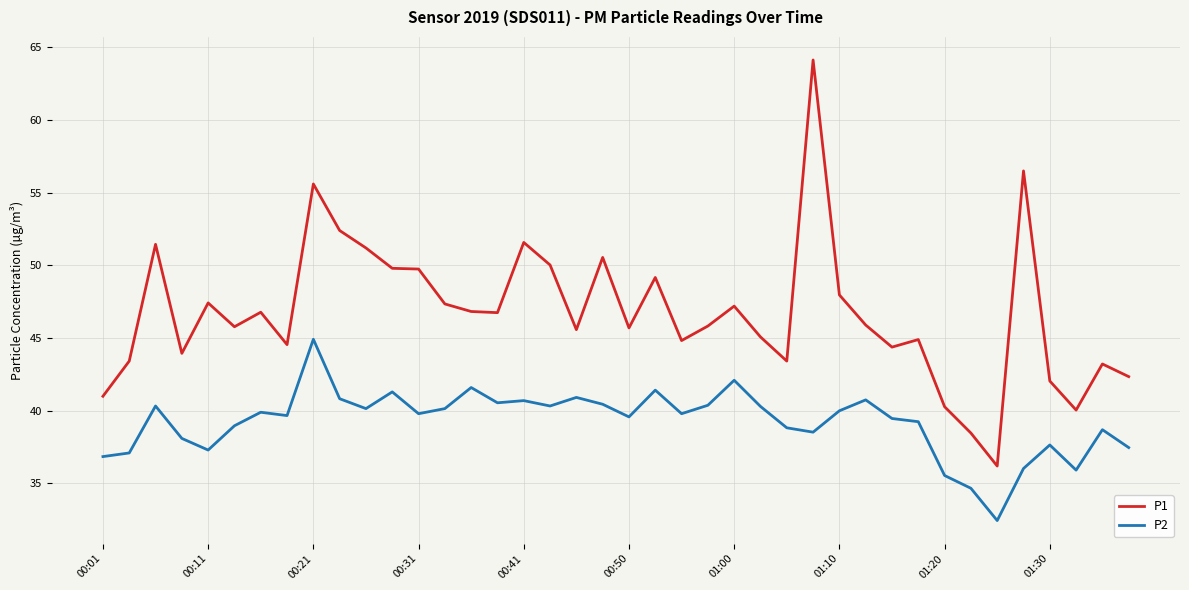

Which series has the widest spread of values?

P1